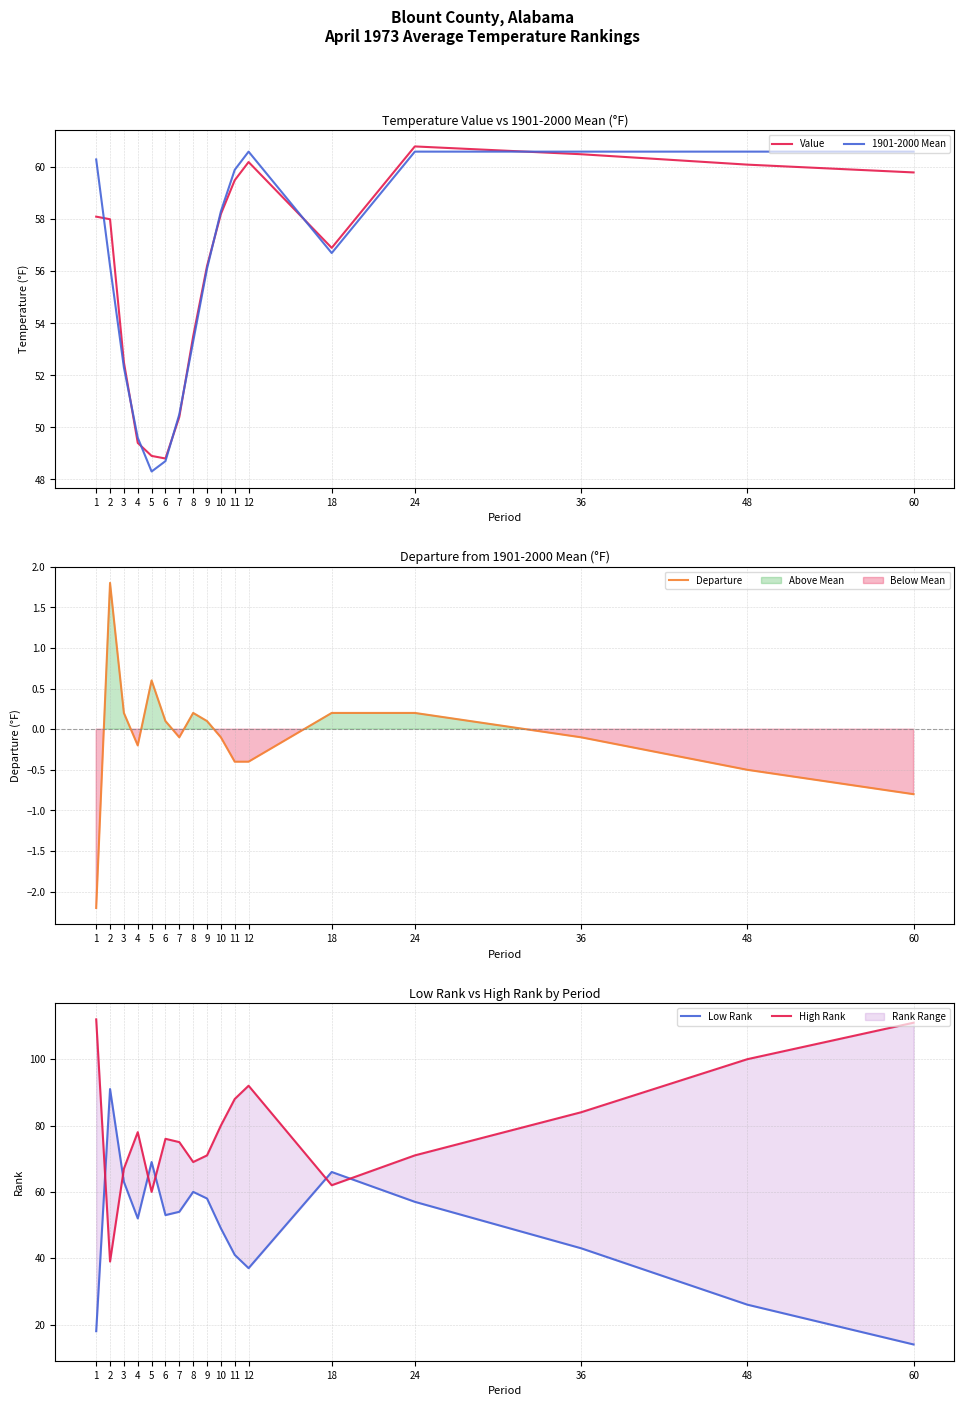

What is the highest value of the Low Rank series?

91.0